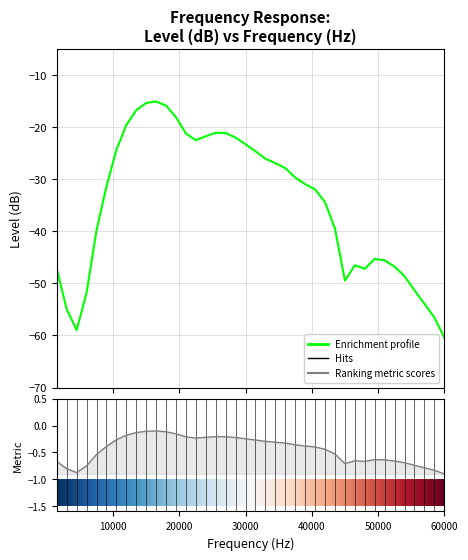

What is the minimum value shown in the chart?

-60.4